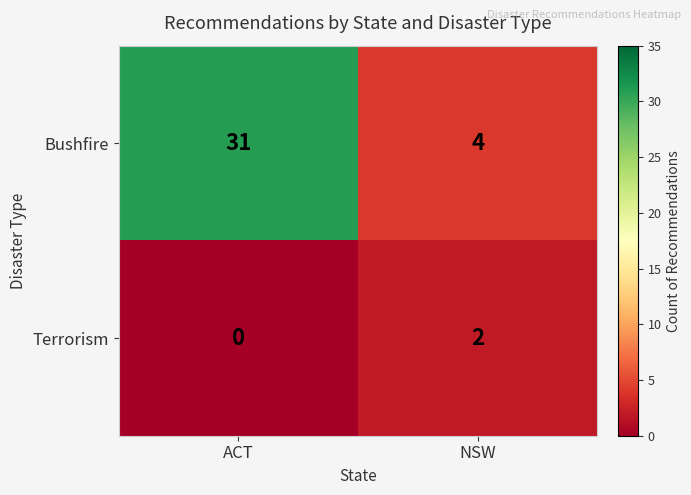

True or false: Bushfire has a value of 31 at ACT.

True